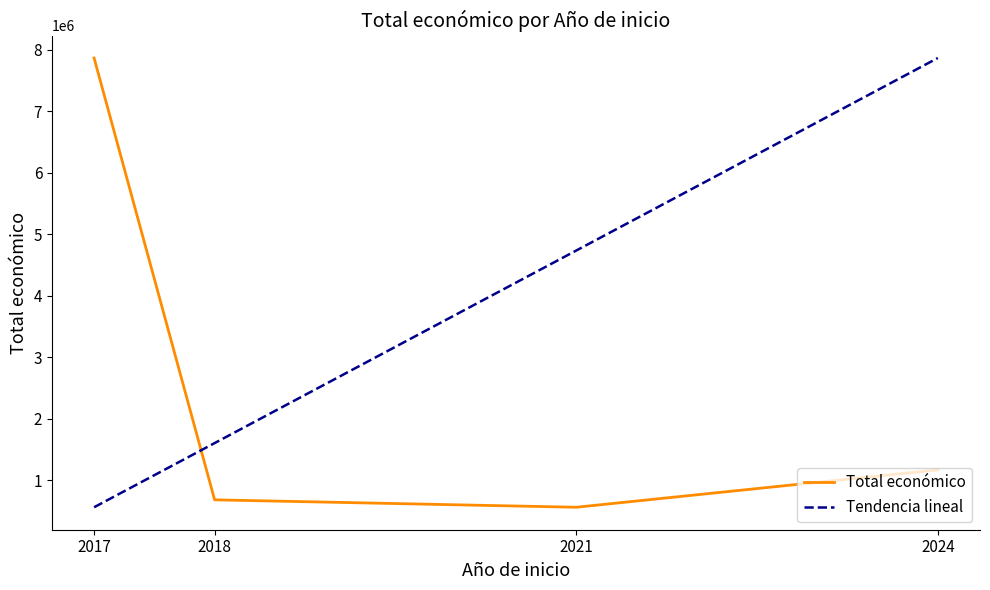

Is it true that the value at 2018 is 84113?

False